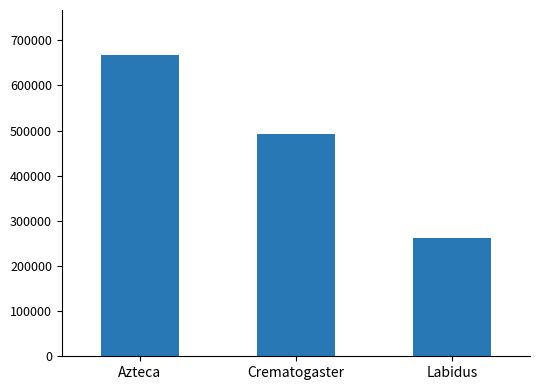

Count the values in the range 261646 to 666961.

3